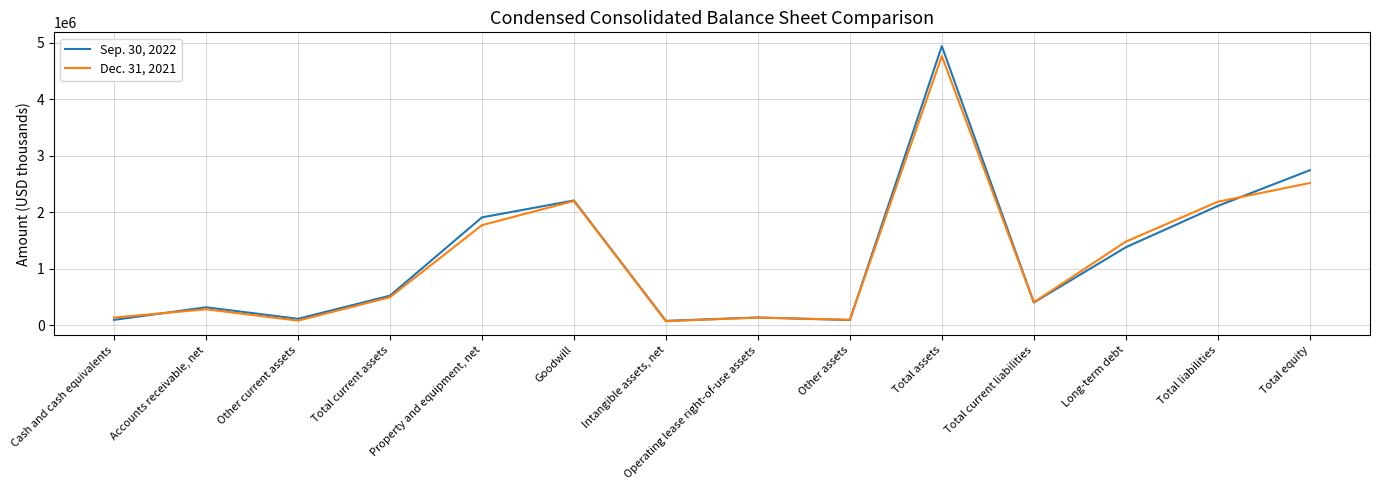

In Dec. 31, 2021, how many points are lower than both neighbors (excluding endpoints)?

4